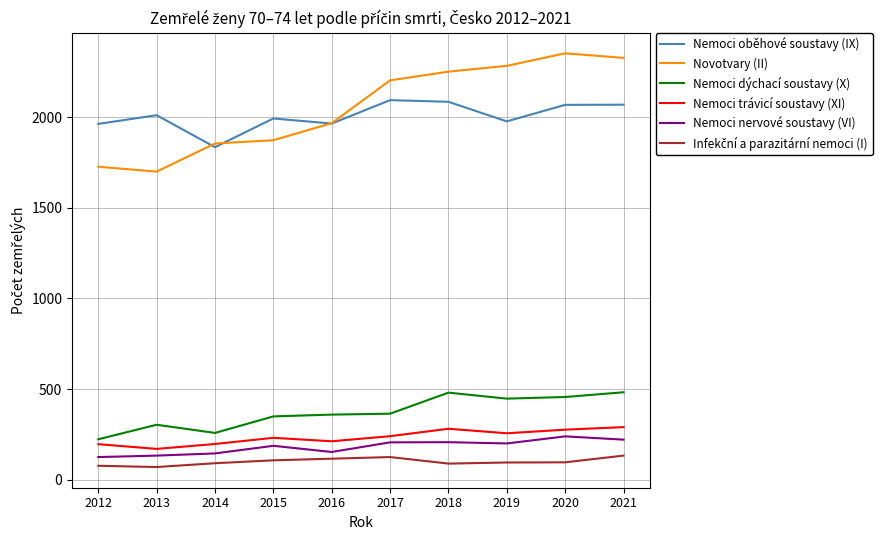

What is the greatest value displayed?

2351